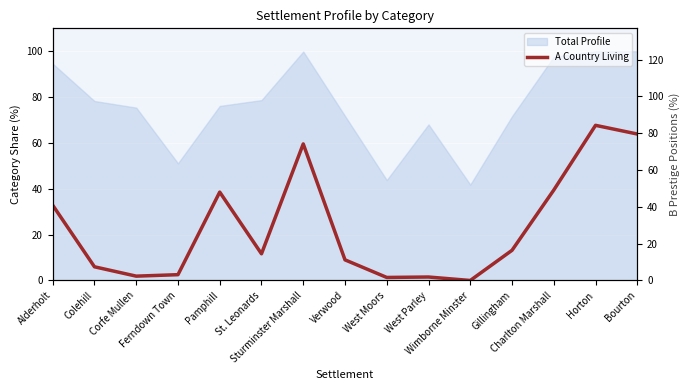

Where is the first local maximum?

Pamphill